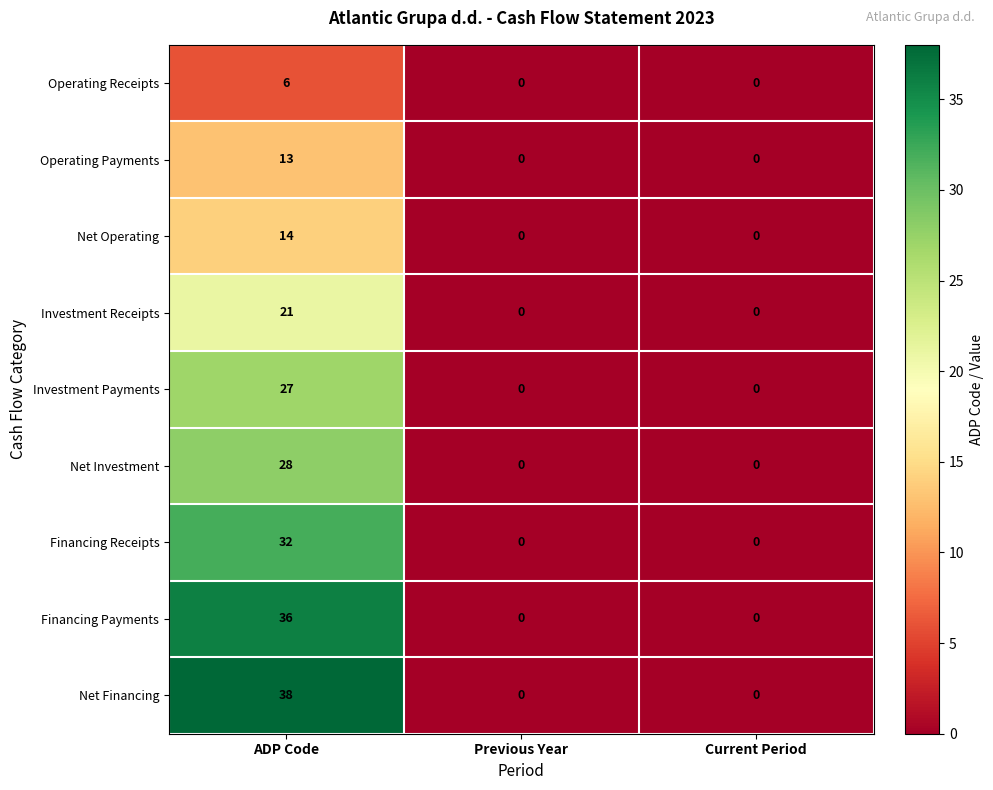

How many data points in Net Financing are above 0?

1